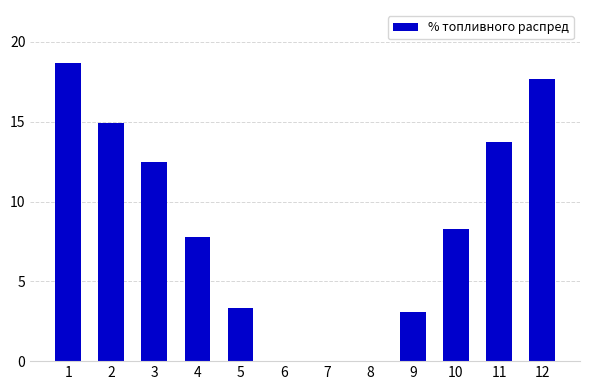

What is the maximum value shown in the chart?

18.7